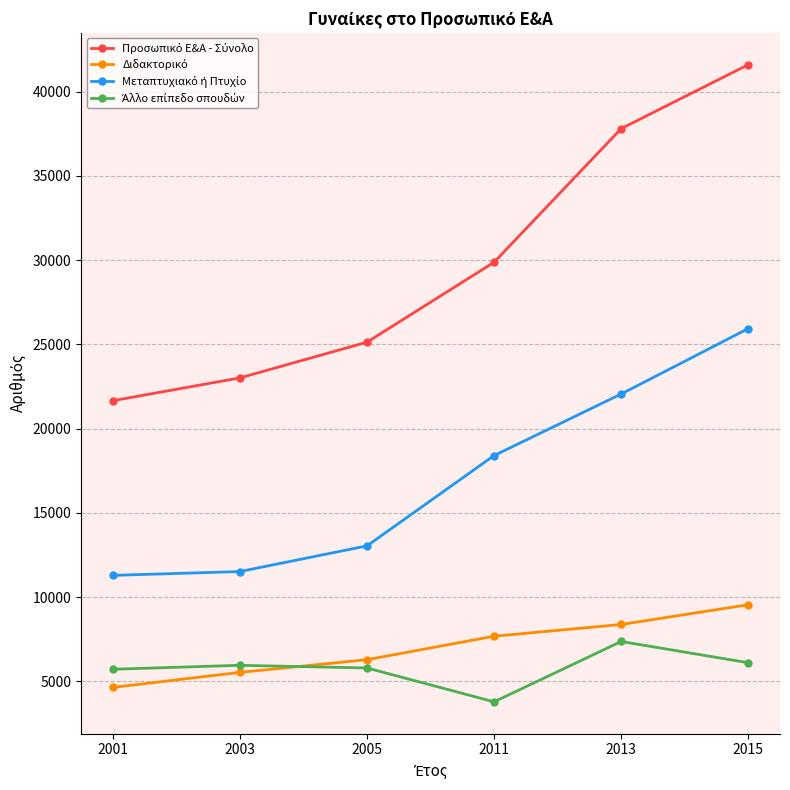

What is the difference between the highest and lowest values at 2001?

17017